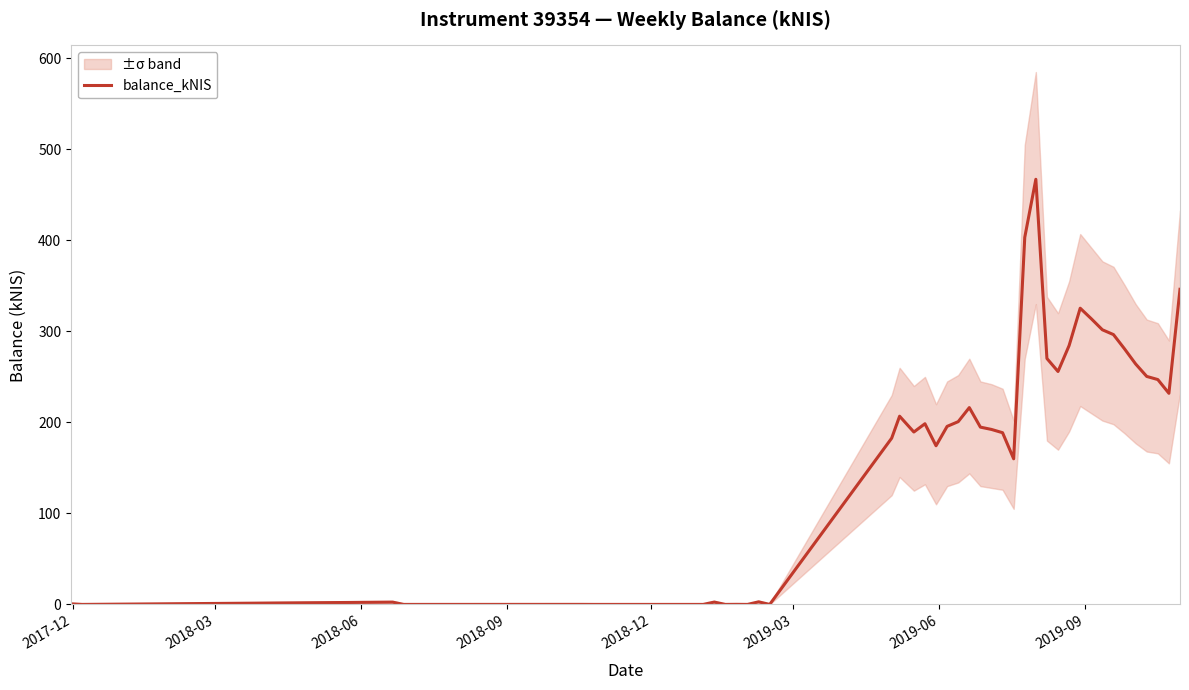

Reading left to right, what are all the values shown in this chart?

0.7	0.0	2.5	0.0	0.0	0.0	0.0	2.6	0.0	0.1	0.0	2.8	0.0	182.7	206.8	189.4	198.5	174.3	195.6	200.8	216.3	194.8	192.3	188.7	160.0	403.3	467.1	270.2	255.9	284.4	325.5	313.9	301.8	296.5	280.8	264.2	250.5	247.1	232.0	346.3